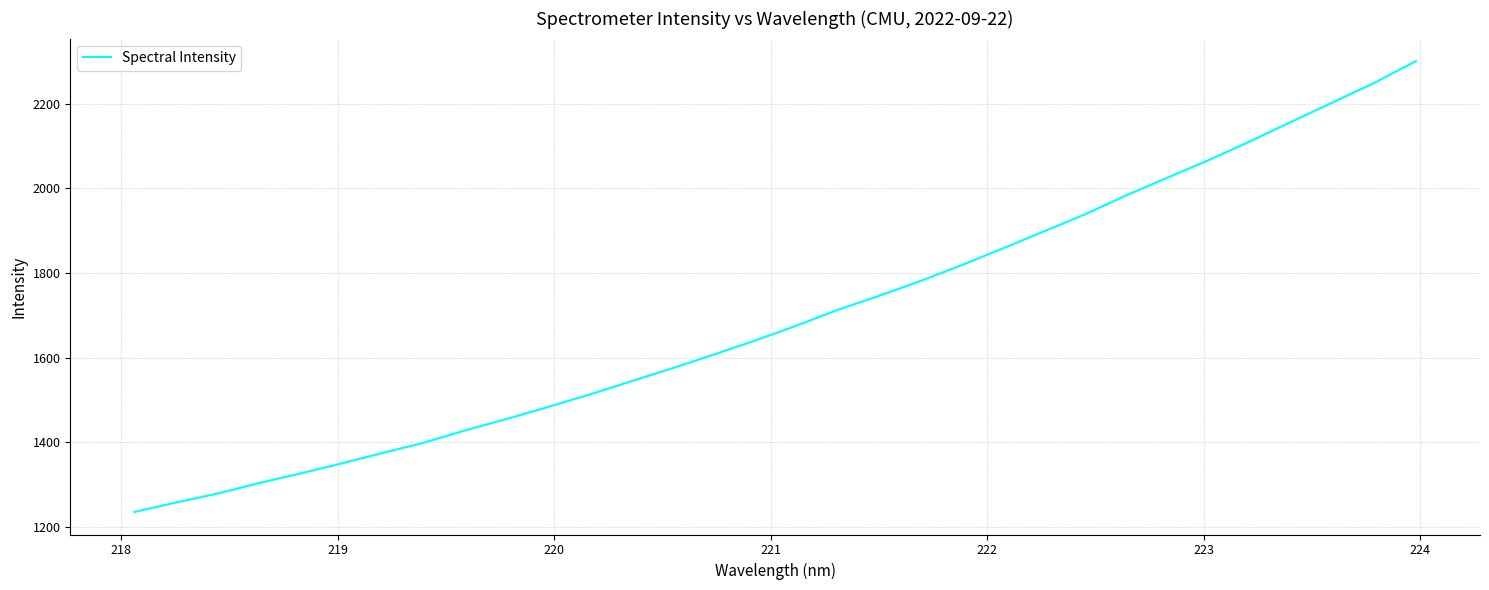

Count the number of values greater than 1675.

16